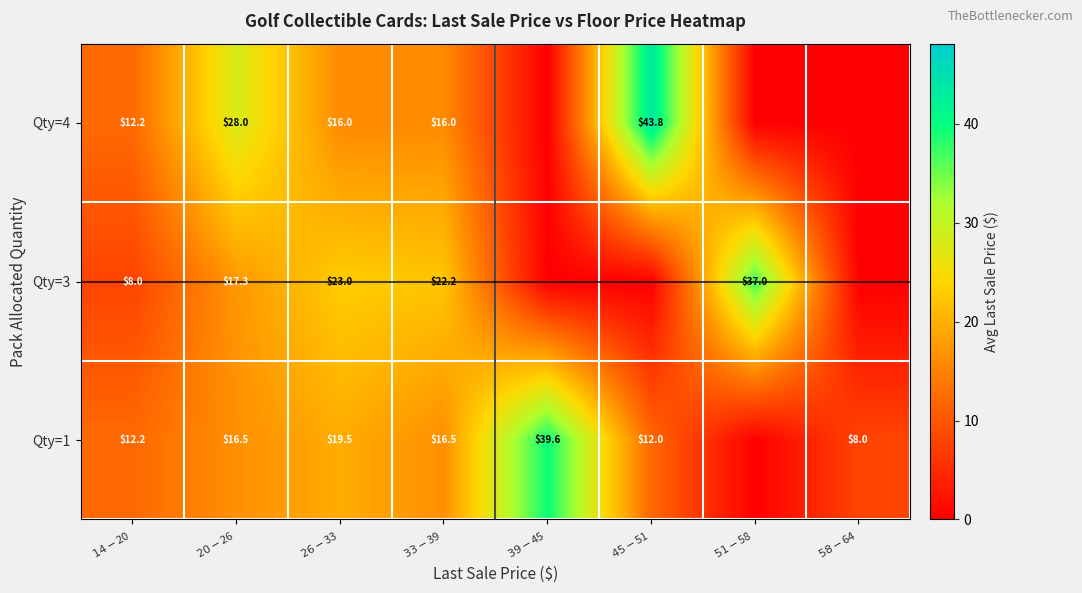

What is the difference between the highest and lowest values at $26-$33?

7.0